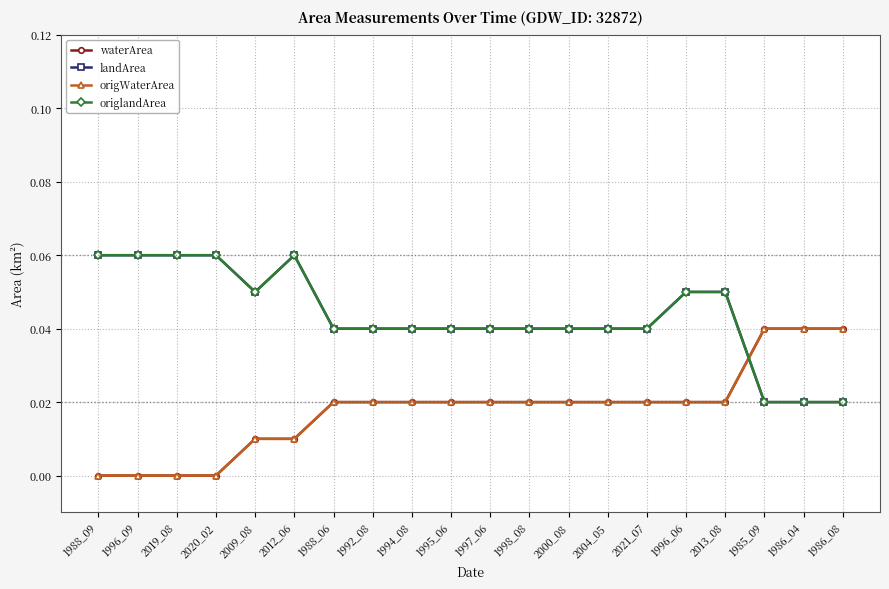

How many landArea values are between 0 and 1?

20